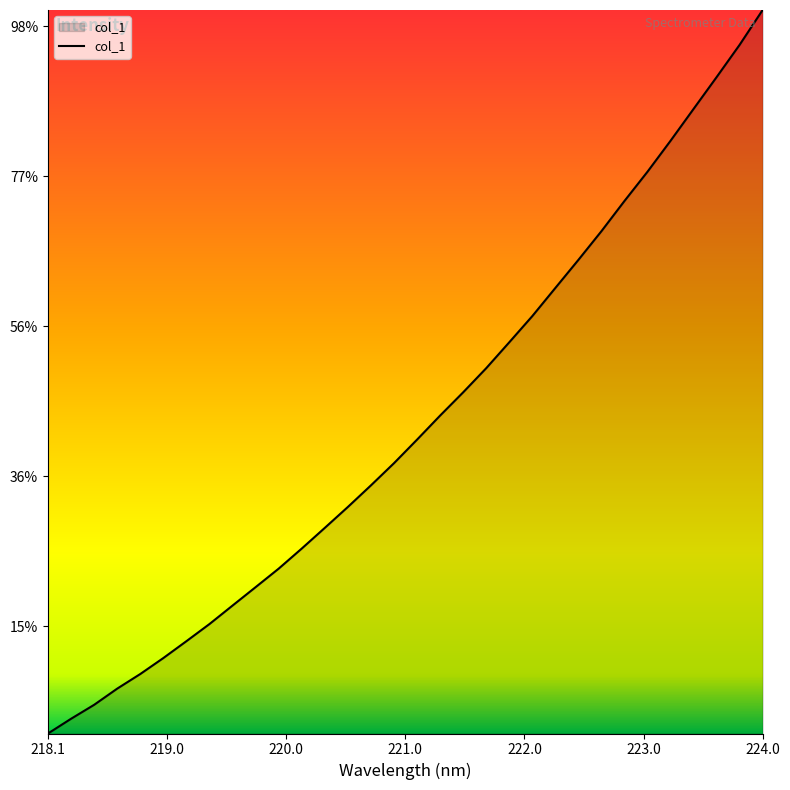

Does the chart display data point markers on the line(s)?

No